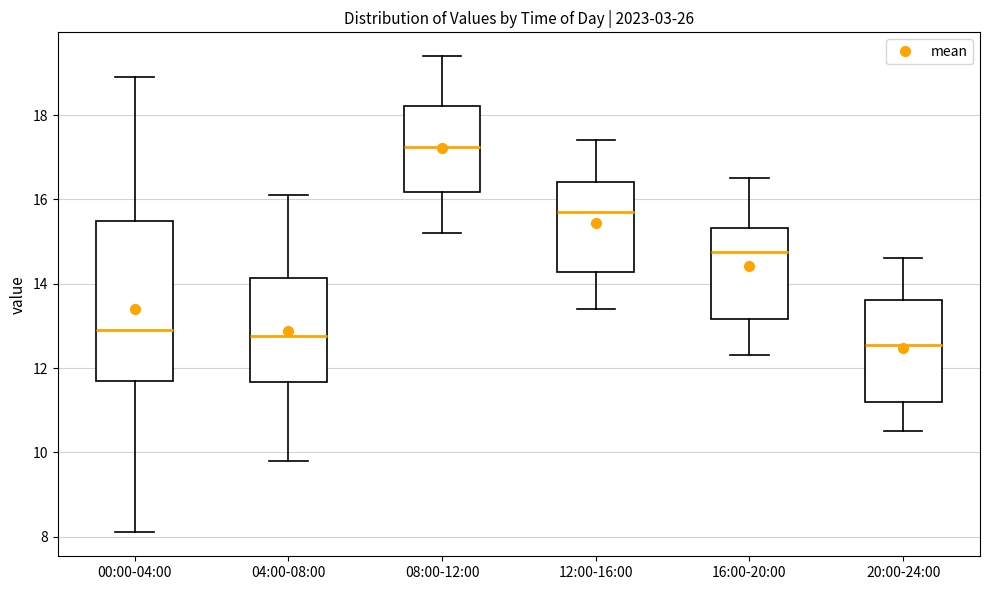

Reading left to right, transcribe this box plot: for each box, give where its median line is, the range the box spans, and where its two whiskers end, as read against the y-axis. The values are not printed on the chart, so give them approximately, as read against the axis.

00:00-04:00: median 13.0, box 11.8 to 15.6, whiskers 8.2 to 19.0
04:00-08:00: median 12.8, box 11.6 to 14.2, whiskers 9.8 to 16.2
08:00-12:00: median 17.2, box 16.2 to 18.2, whiskers 15.2 to 19.4
12:00-16:00: median 15.8, box 14.2 to 16.4, whiskers 13.4 to 17.4
16:00-20:00: median 14.8, box 13.2 to 15.4, whiskers 12.4 to 16.6
20:00-24:00: median 12.6, box 11.2 to 13.6, whiskers 10.6 to 14.6